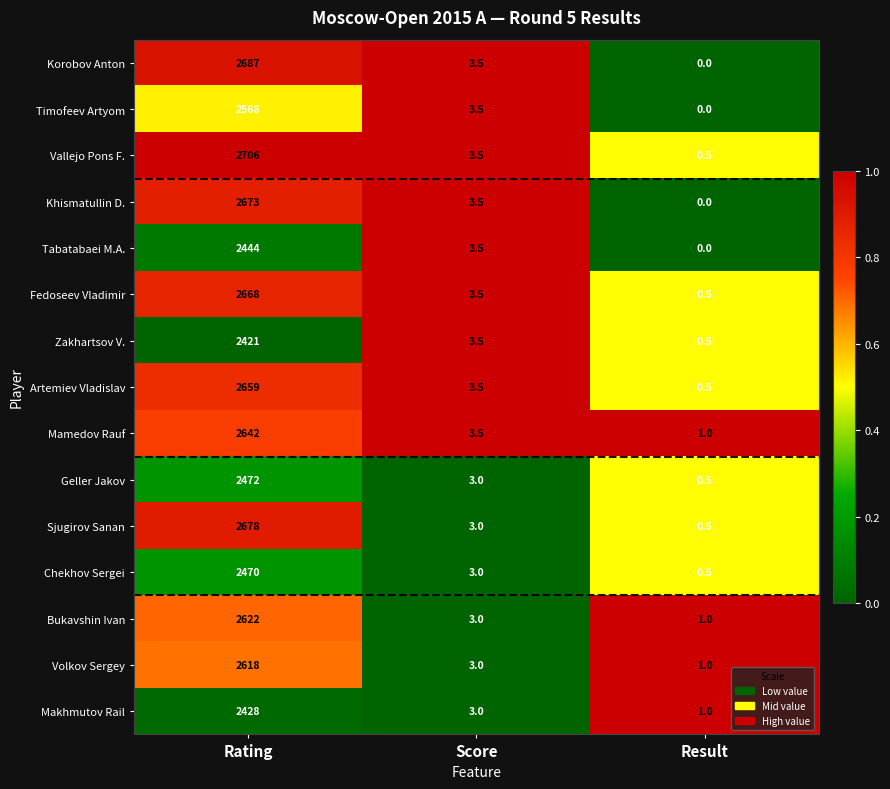

Which series has the largest range (max minus min)?

Vallejo Pons F.